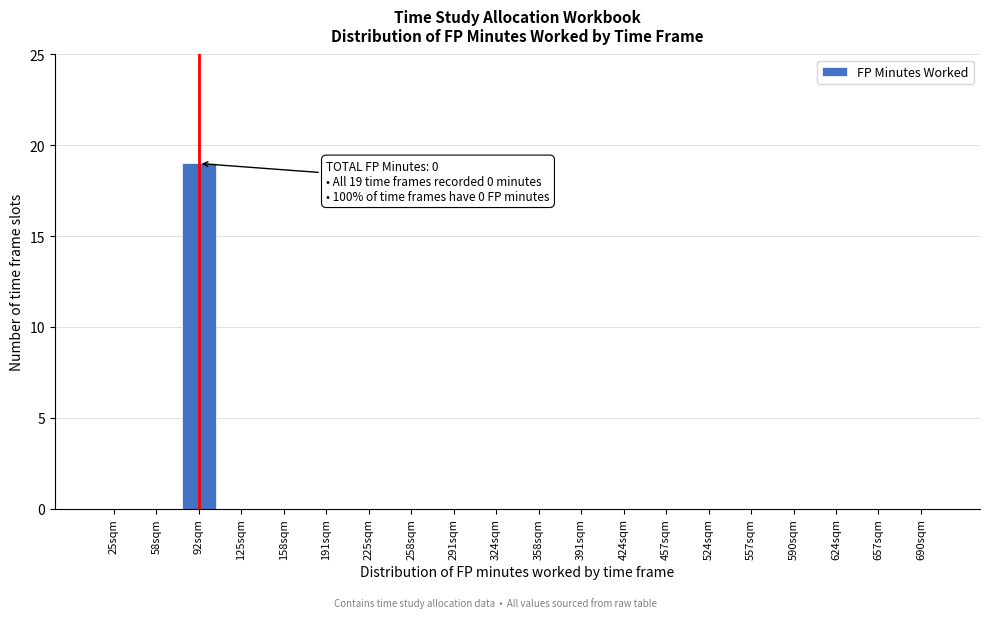

Reading right to left, extract all data points from this chart.

690sqm=0	657sqm=0	624sqm=0	590sqm=0	557sqm=0	524sqm=0	457sqm=0	424sqm=0	391sqm=0	358sqm=0	324sqm=0	291sqm=0	258sqm=0	225sqm=0	191sqm=0	158sqm=0	125sqm=0	92sqm=19	58sqm=0	25sqm=0